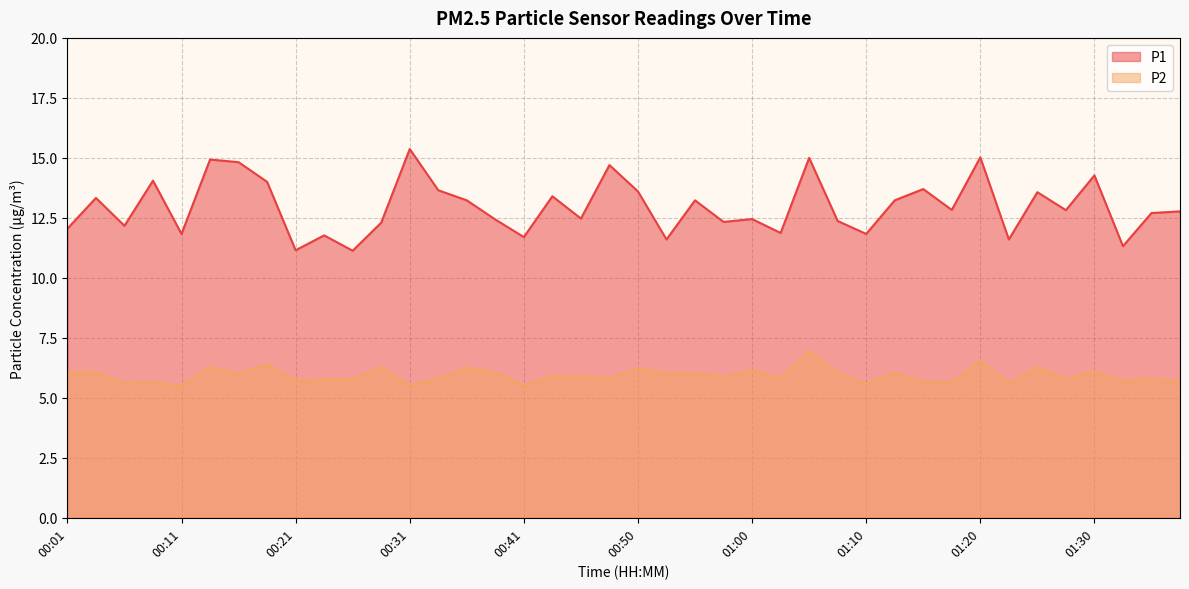

What is the minimum value shown in the chart?

5.5